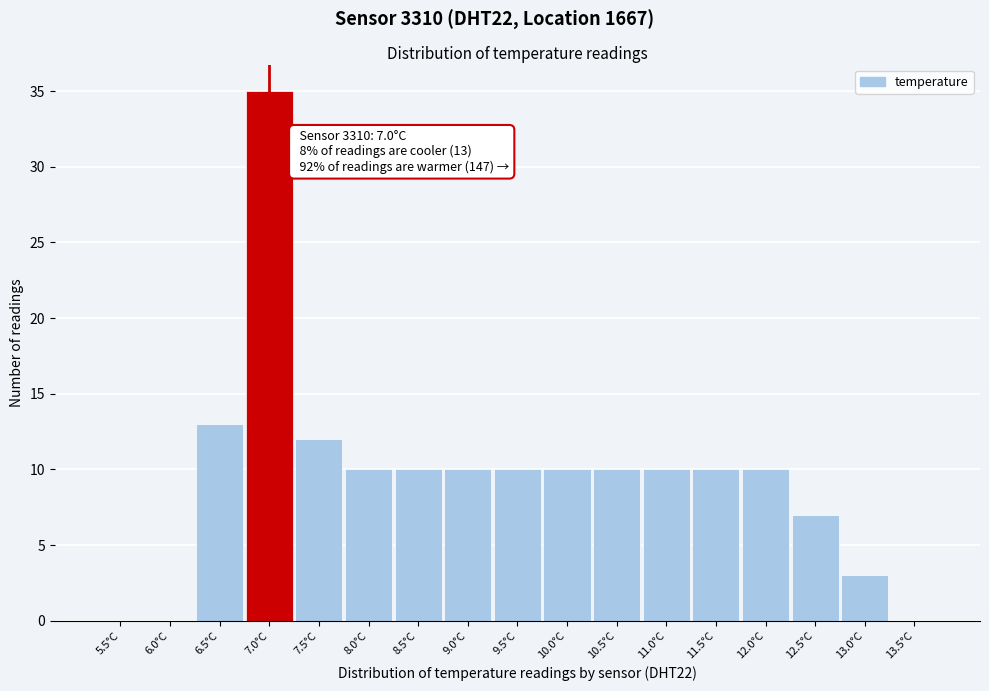

Reading left to right, what are all the values shown in this chart?

5.5°C=0	6.0°C=0	6.5°C=13	7.0°C=35	7.5°C=12	8.0°C=10	8.5°C=10	9.0°C=10	9.5°C=10	10.0°C=10	10.5°C=10	11.0°C=10	11.5°C=10	12.0°C=10	12.5°C=7	13.0°C=3	13.5°C=0